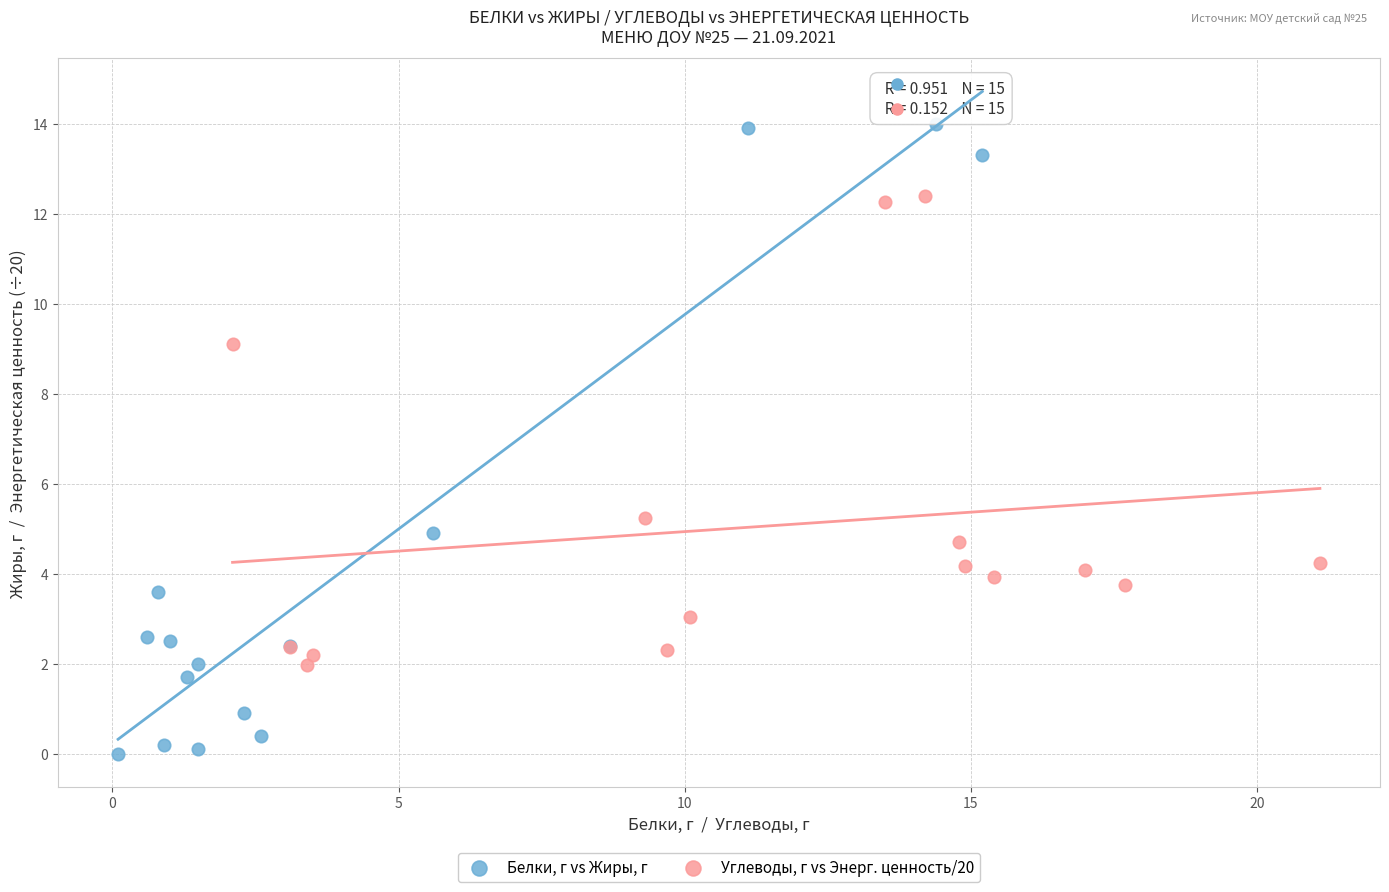

Which series reaches the maximum Y coordinate?

Белки, г vs Жиры, г